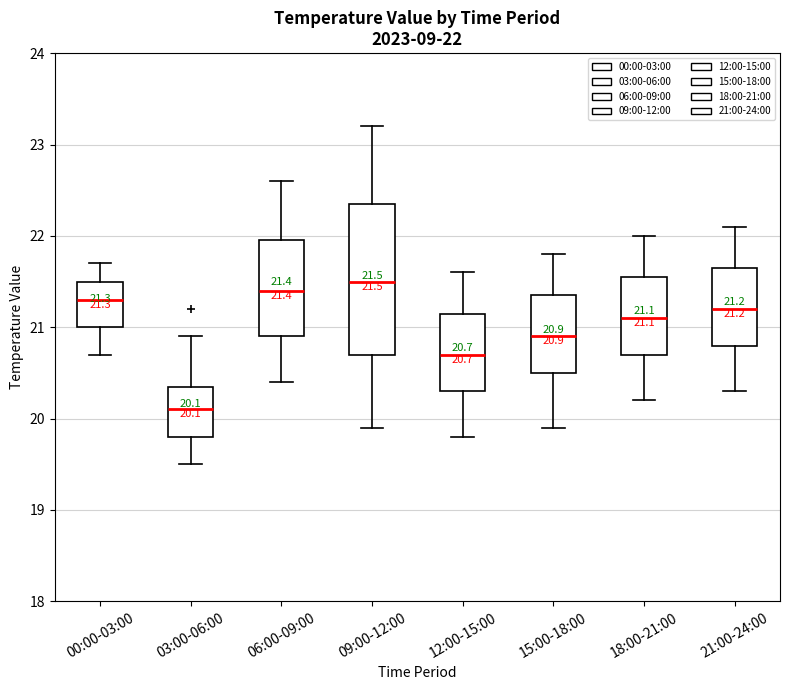

Which box's median line is the lowest?

03:00-06:00